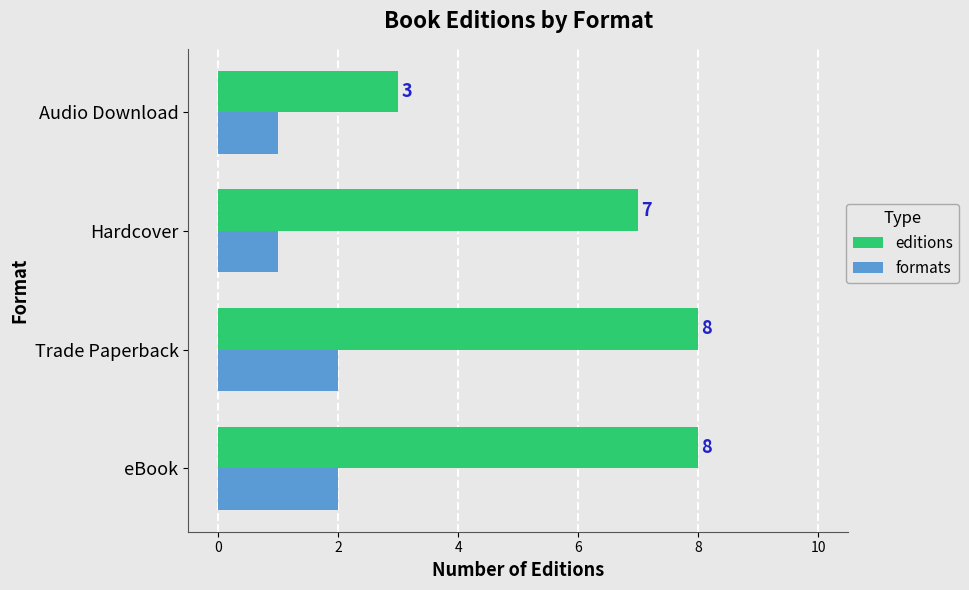

At eBook, list the series in order from smallest to largest.

formats, editions